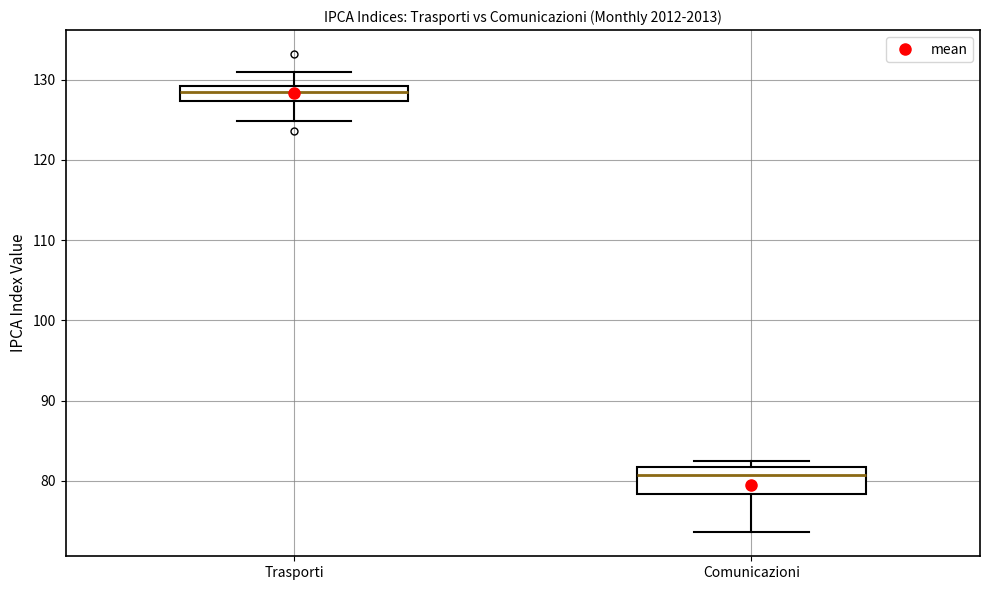

Reading left to right, transcribe this box plot: for each box, give where its median line is, the range the box spans, and where its two whiskers end, as read against the y-axis. The values are not printed on the chart, so give them approximately, as read against the axis.

Trasporti: median 128, box 127 to 129, whiskers 125 to 131
Comunicazioni: median 81, box 78 to 82, whiskers 74 to 83